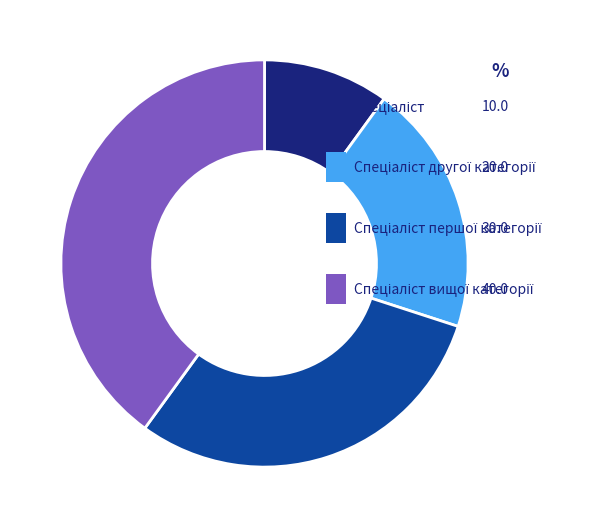

Does Спеціаліст вищої категорії account for over 50% of the chart?

No